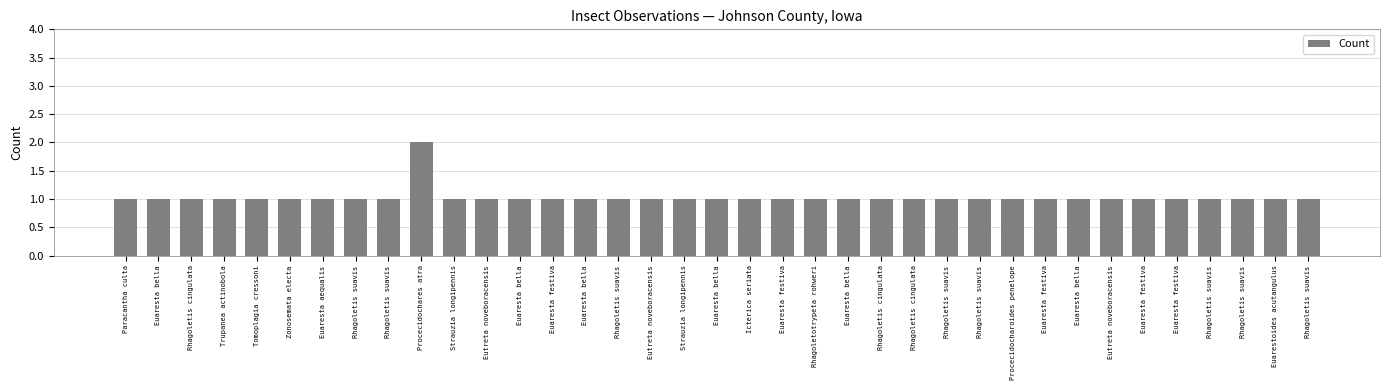

Reading right to left, transcribe all the data shown in this chart.

Rhagoletis suavis=1	Euarestoides acutangulus=1	Rhagoletis suavis=1	Rhagoletis suavis=1	Euaresta festiva=1	Euaresta festiva=1	Eutreta noveboracensis=1	Euaresta bella=1	Euaresta festiva=1	Procecidocharoides penelope=1	Rhagoletis suavis=1	Rhagoletis suavis=1	Rhagoletis cingulata=1	Rhagoletis cingulata=1	Euaresta bella=1	Rhagoletotrypeta rohweri=1	Euaresta festiva=1	Icterica seriata=1	Euaresta bella=1	Strauzia longipennis=1	Eutreta noveboracensis=1	Rhagoletis suavis=1	Euaresta bella=1	Euaresta festiva=1	Euaresta bella=1	Eutreta noveboracensis=1	Strauzia longipennis=1	Procecidochares atra=2	Rhagoletis suavis=1	Rhagoletis suavis=1	Euaresta aequalis=1	Zonosemata electa=1	Tomoplagia cressoni=1	Trupanea actinobola=1	Rhagoletis cingulata=1	Euaresta bella=1	Paracantha culta=1